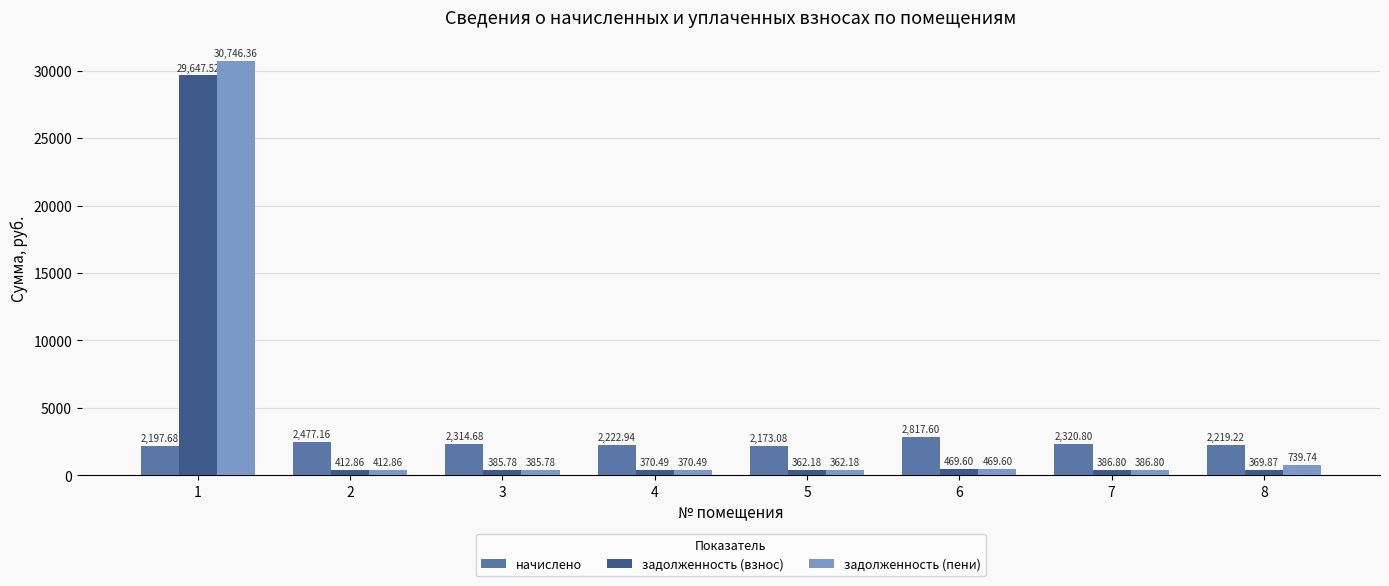

Reading left to right, extract all data points from this chart.

начислено: 2197.7	2477.2	2314.7	2222.9	2173.1	2817.6	2320.8	2219.2
задолженность (взнос): 29647.5	412.9	385.8	370.5	362.2	469.6	386.8	369.9
задолженность (пени): 30746.4	412.9	385.8	370.5	362.2	469.6	386.8	739.7